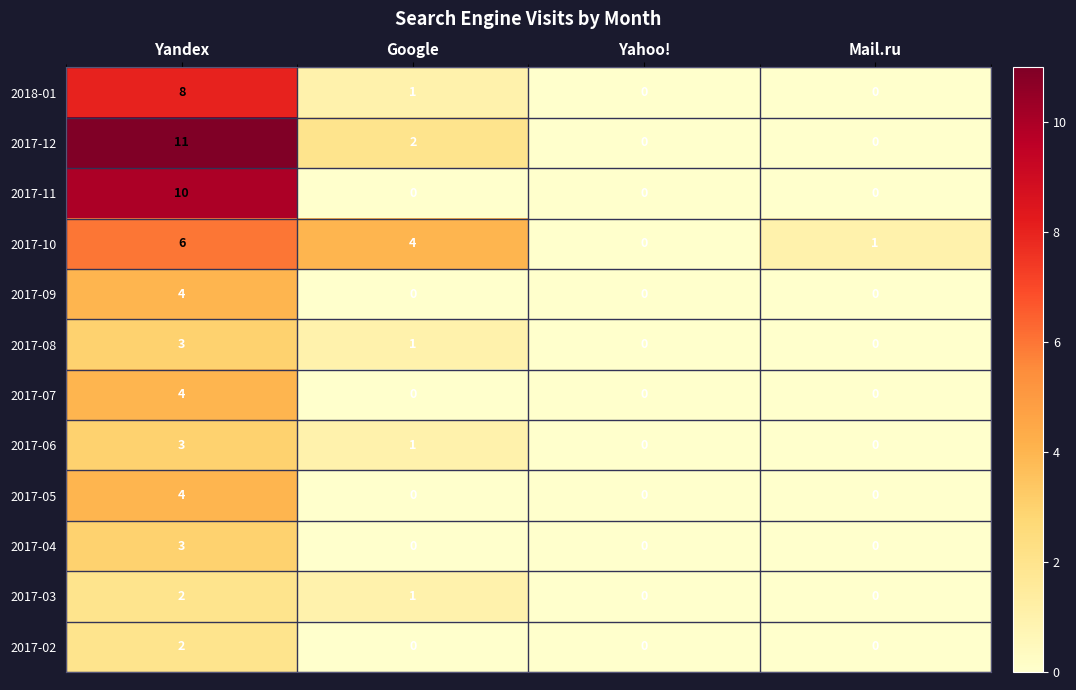

List the labels in order of 2017-10 value, largest first.

Yandex, Google, Mail.ru, Yahoo!